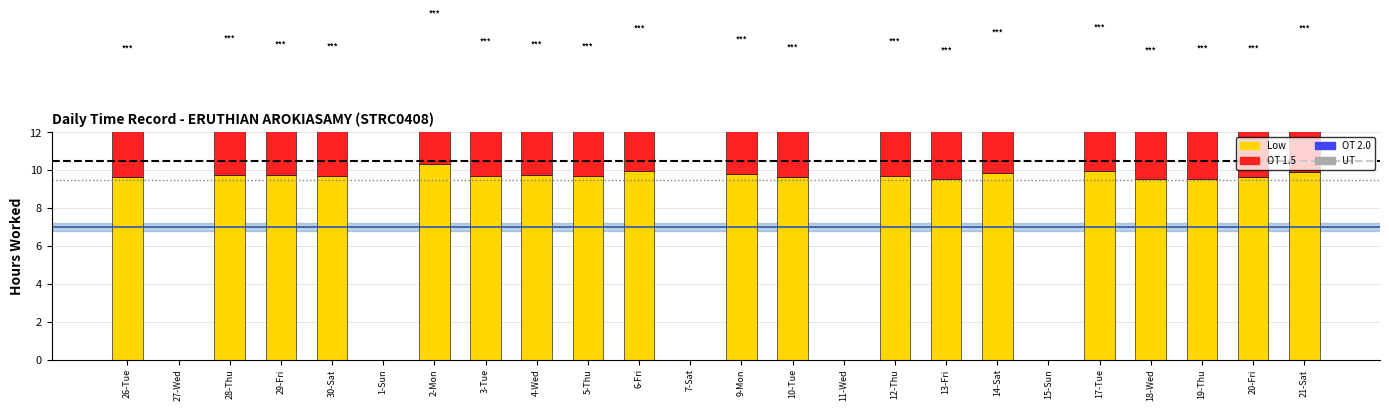

How many values in OT 1.5 are above zero?

19